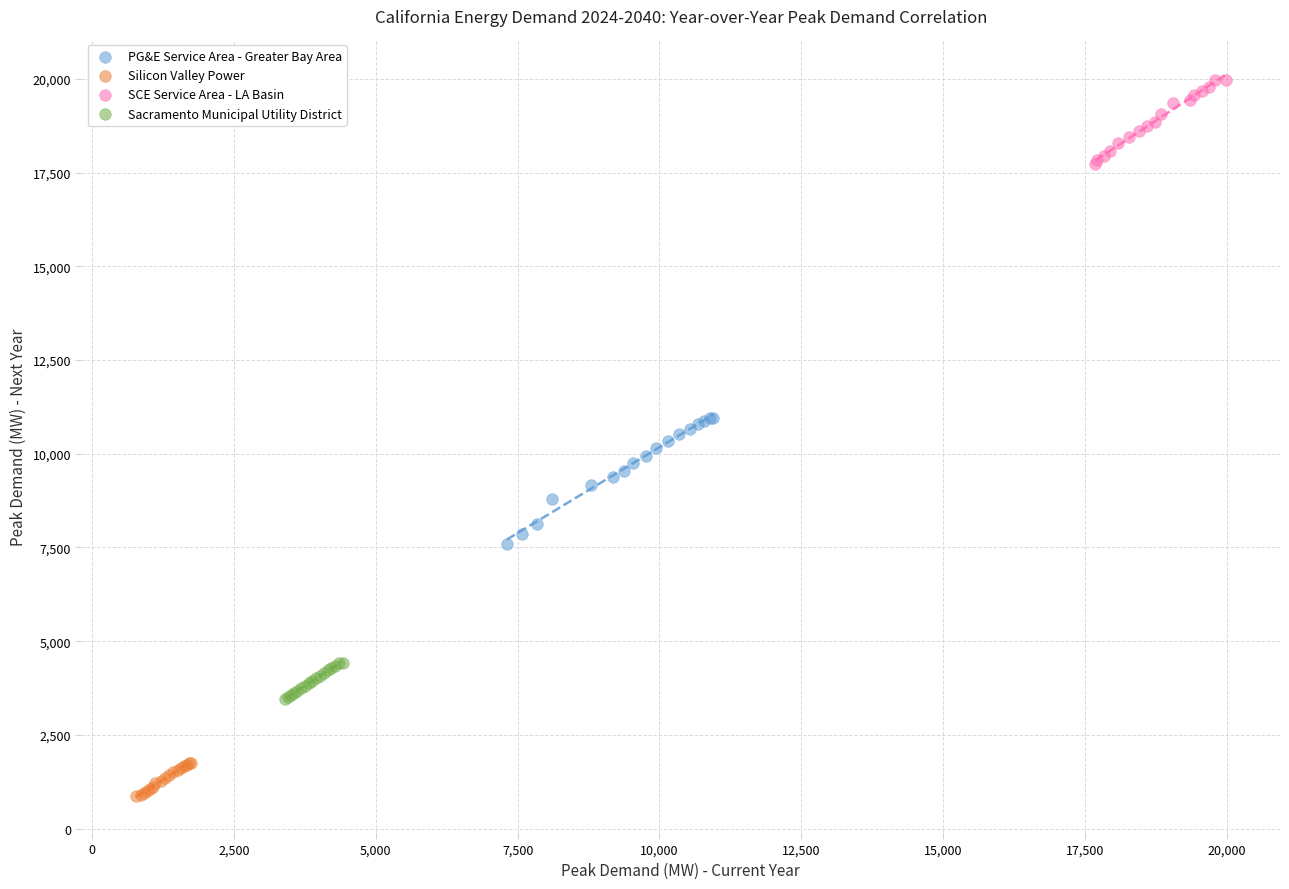

Which series contains the lowest Y value?

Silicon Valley Power